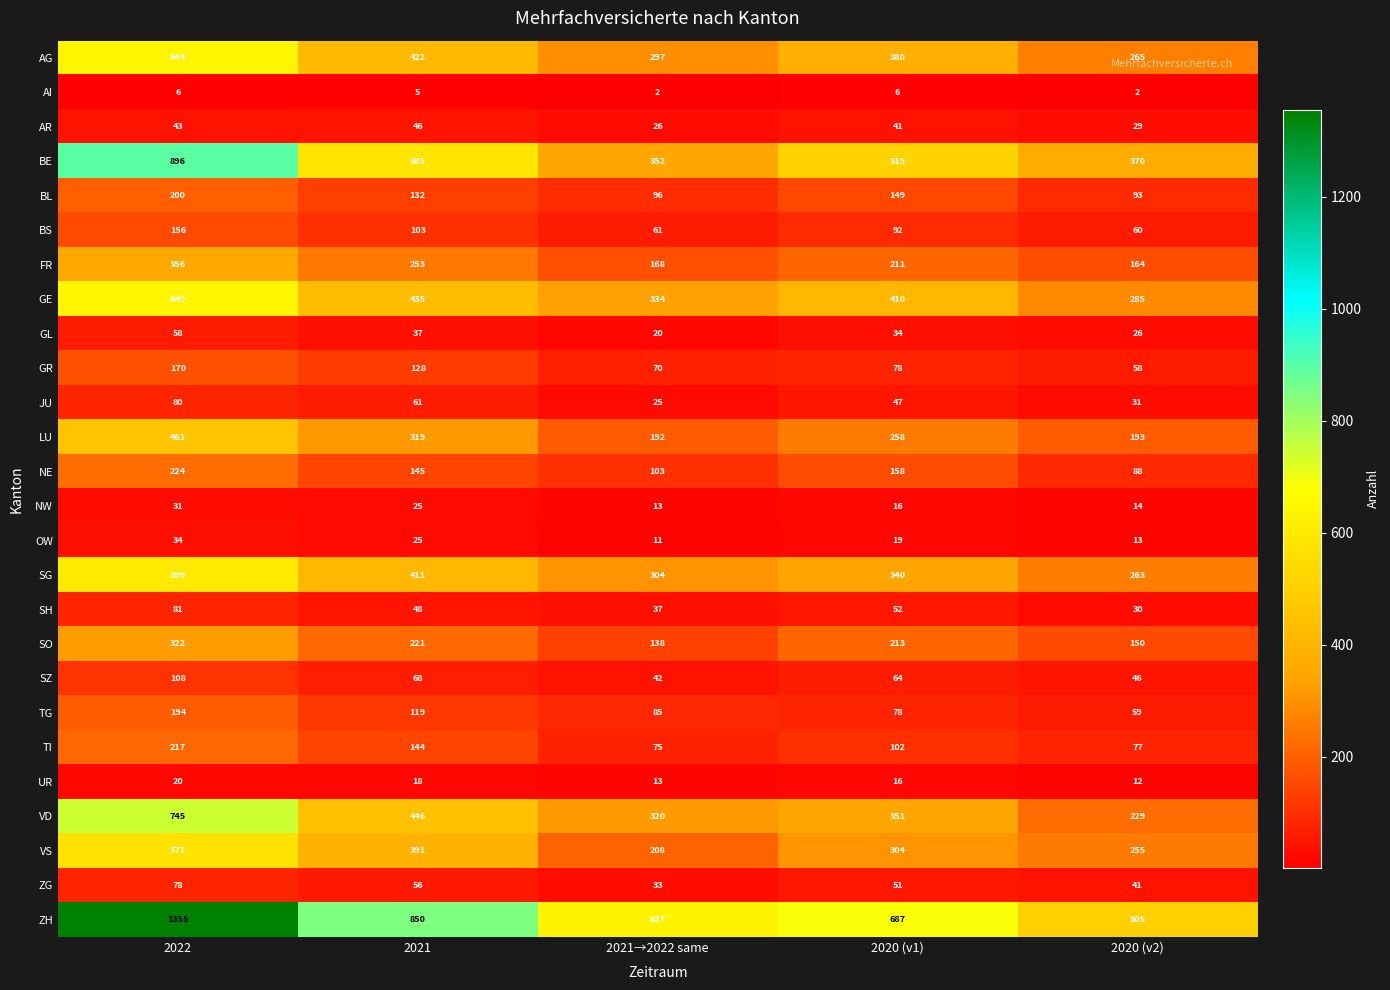

What is the sum of the LU values at 2022 and 2021?

780